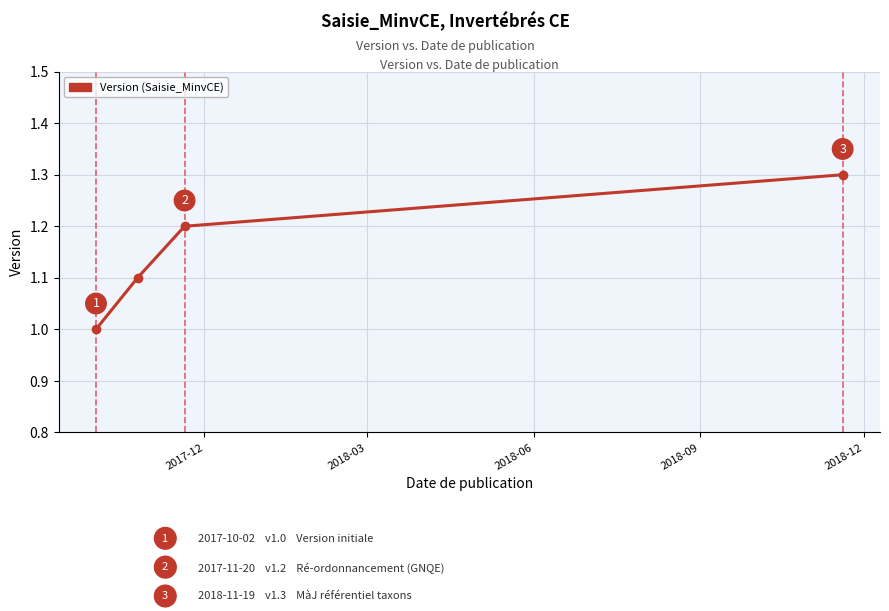

What is the value of the 1st point from the left?

1.0